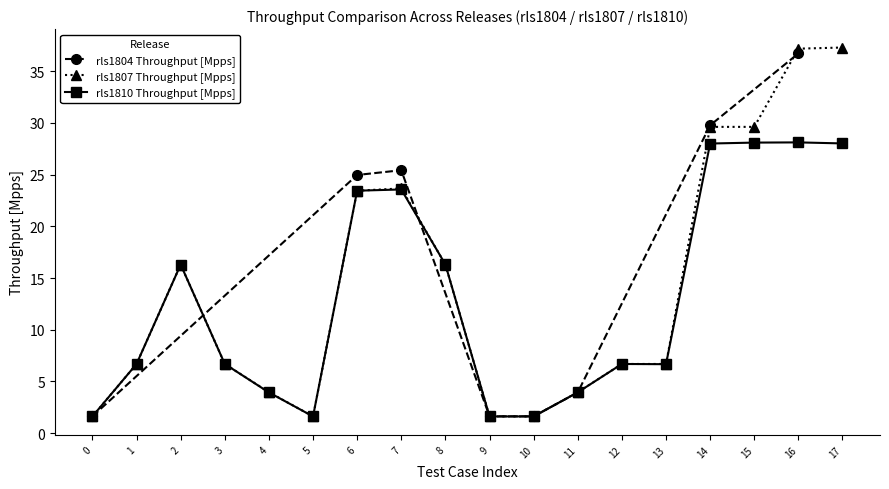

Where is the first local maximum for rls1807 Throughput [Mpps]?

2